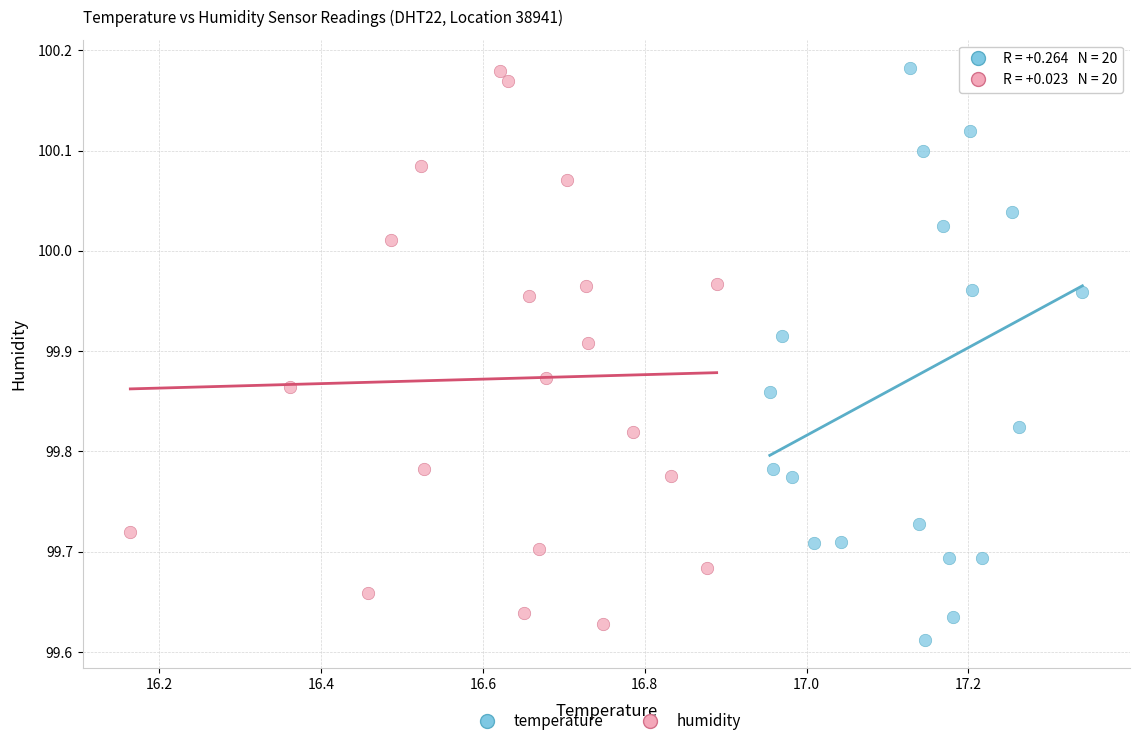

What are all the series names shown in the legend?

temperature, humidity